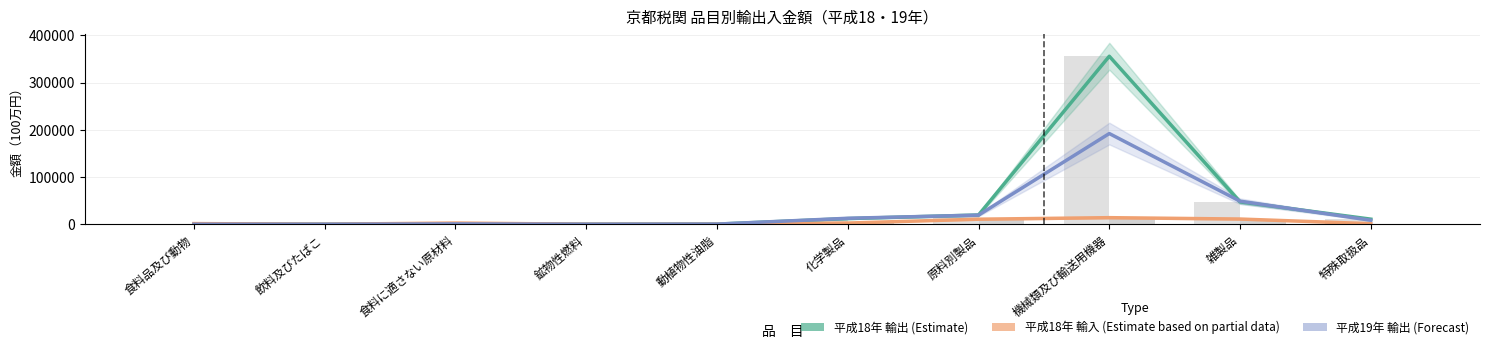

Which series has the largest range (max minus min)?

平成18年 輸出 (Estimate)